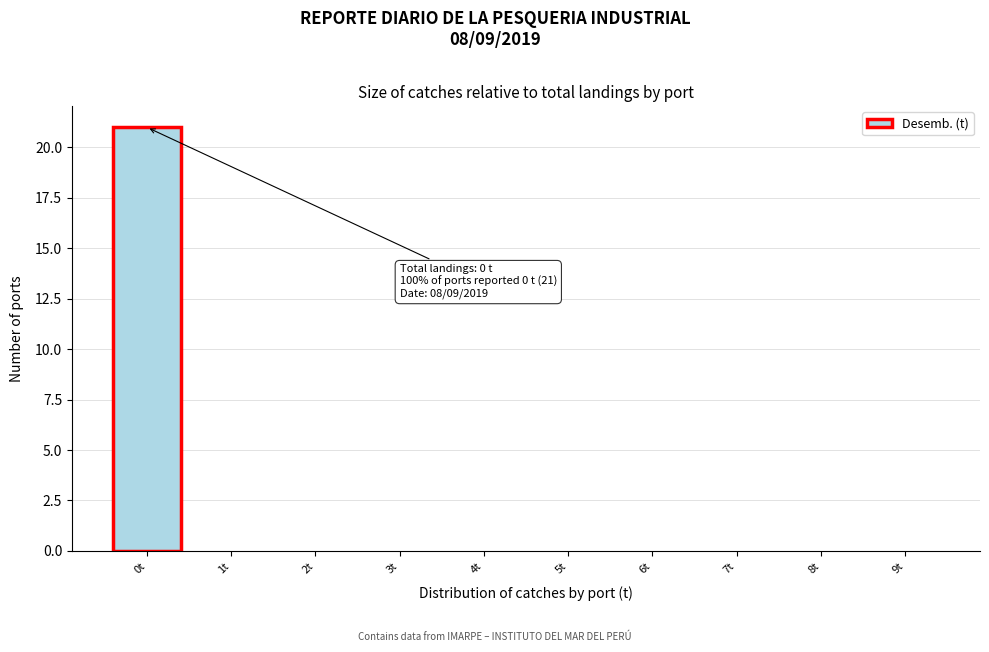

Reading left to right, what are all the values shown in this chart?

0t=21	1t=0	2t=0	3t=0	4t=0	5t=0	6t=0	7t=0	8t=0	9t=0